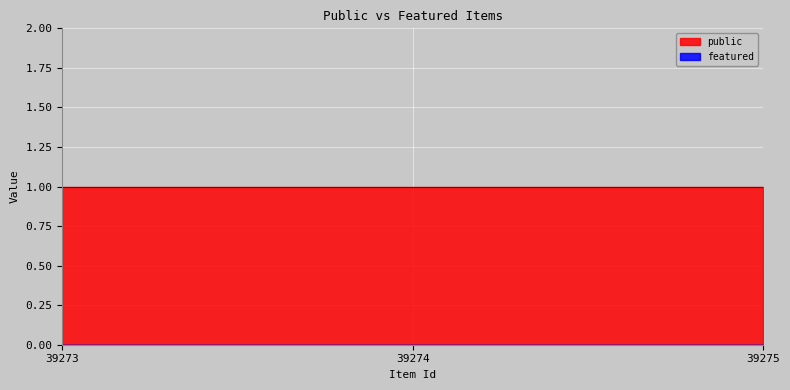

Which series changed the most between 39273 and 39274?

public